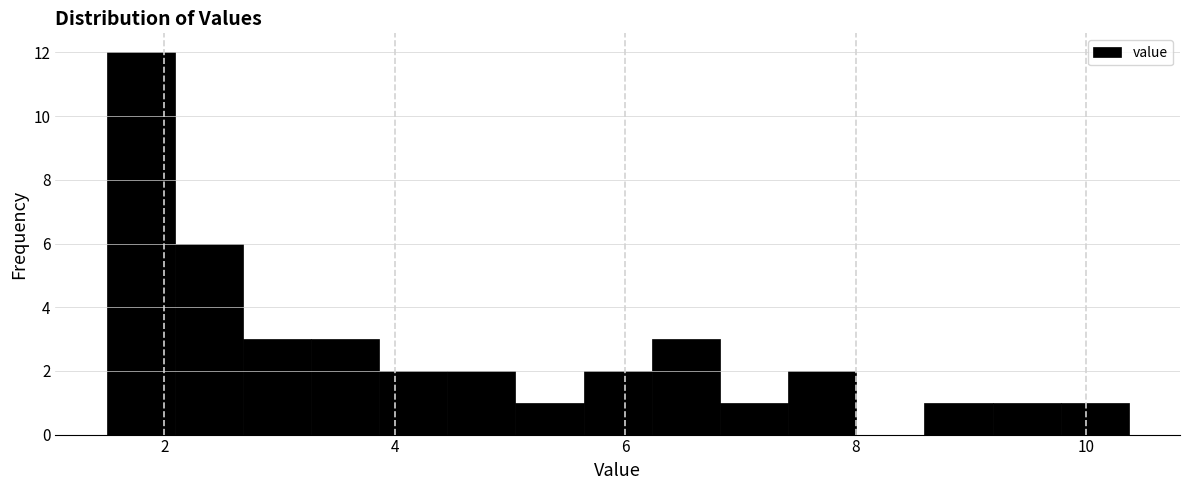

Read against the x-axis, roughly where is the centre of the tallest bar?

1.8